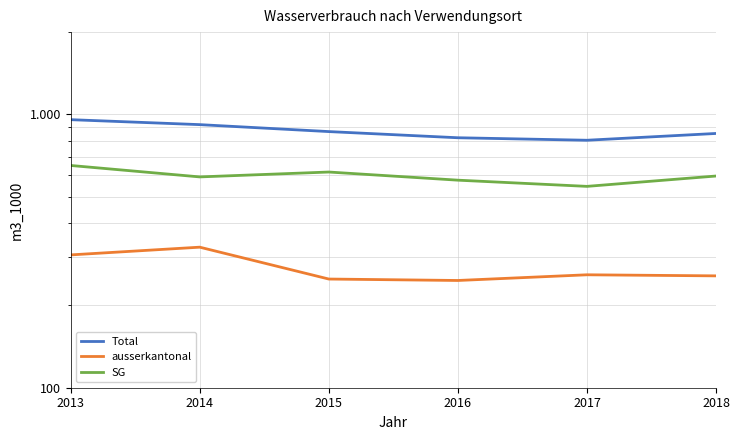

True or false: SG and ausserkantonal intersect in this chart.

False